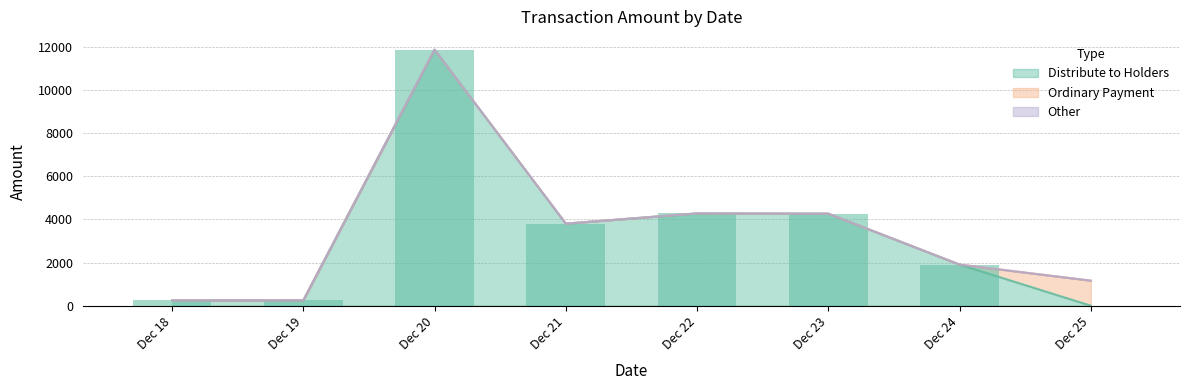

Does the chart contain any negative values?

No